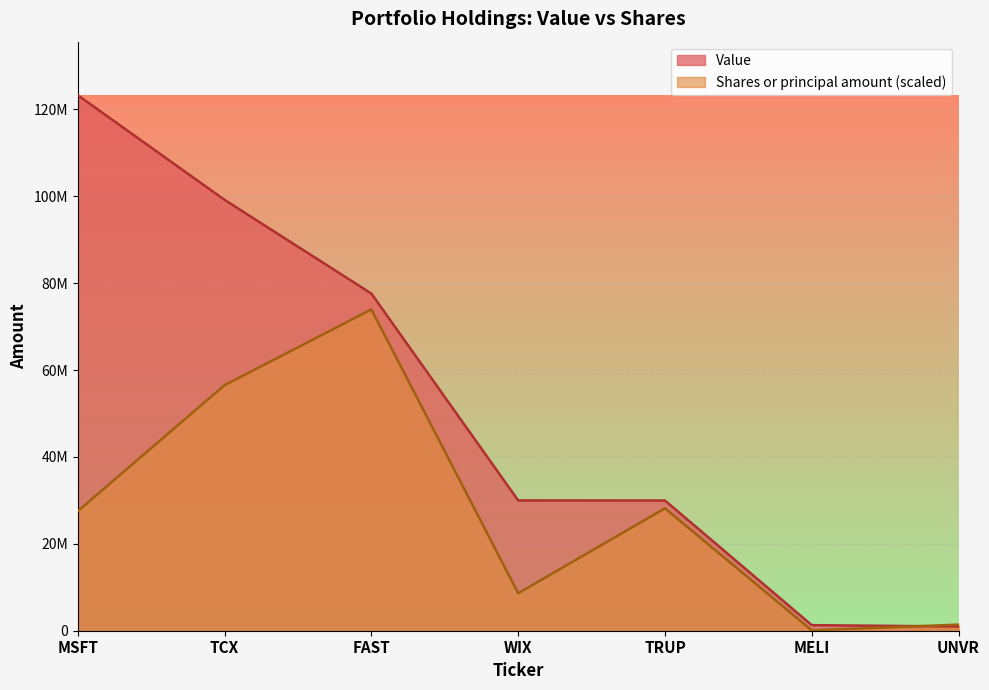

What position from the left is TCX?

2